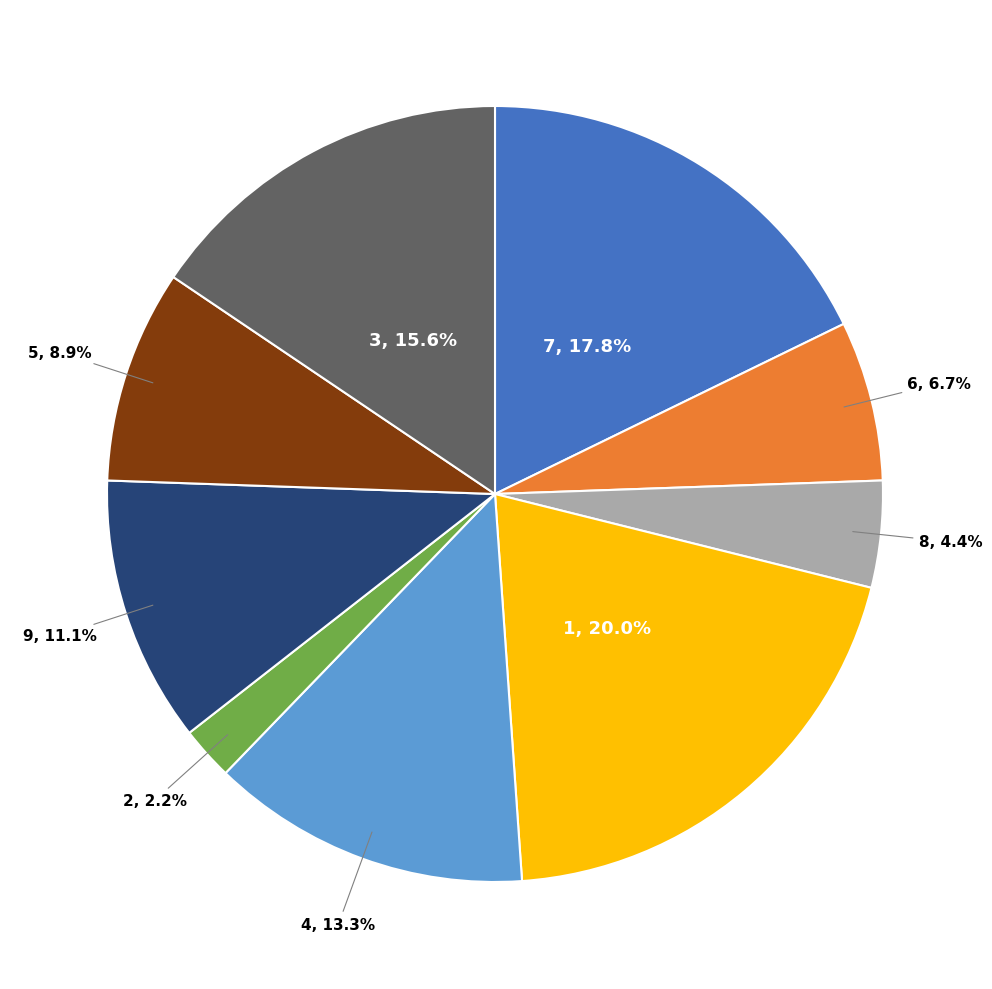

What percentage do 2 and 9 together represent?

13.3%